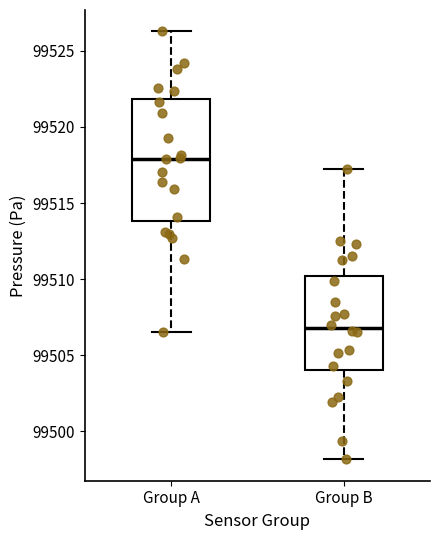

Reading left to right, transcribe this box plot: for each box, give where its median line is, the range the box spans, and where its two whiskers end, as read against the y-axis. The values are not printed on the chart, so give them approximately, as read against the axis.

Group A: median 99518.0, box 99514.0 to 99522.0, whiskers 99506.5 to 99526.5
Group B: median 99507.0, box 99504.0 to 99510.0, whiskers 99498.0 to 99517.5